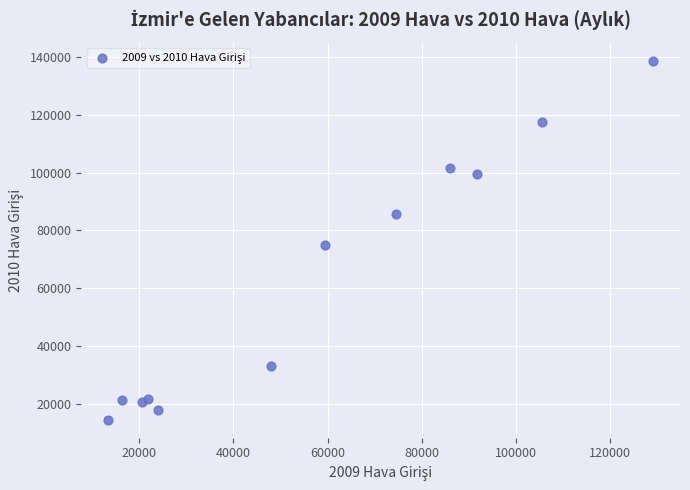

What Y value in the scatter plot is closest to 76653?

75045